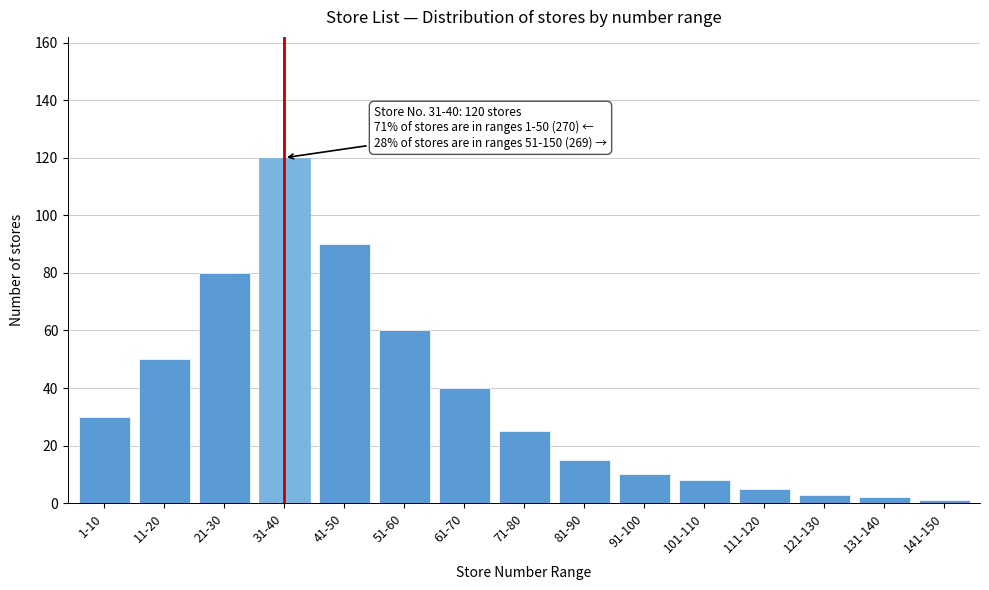

Reading left to right, extract all data points from this chart.

30	50	80	120	90	60	40	25	15	10	8	5	3	2	1